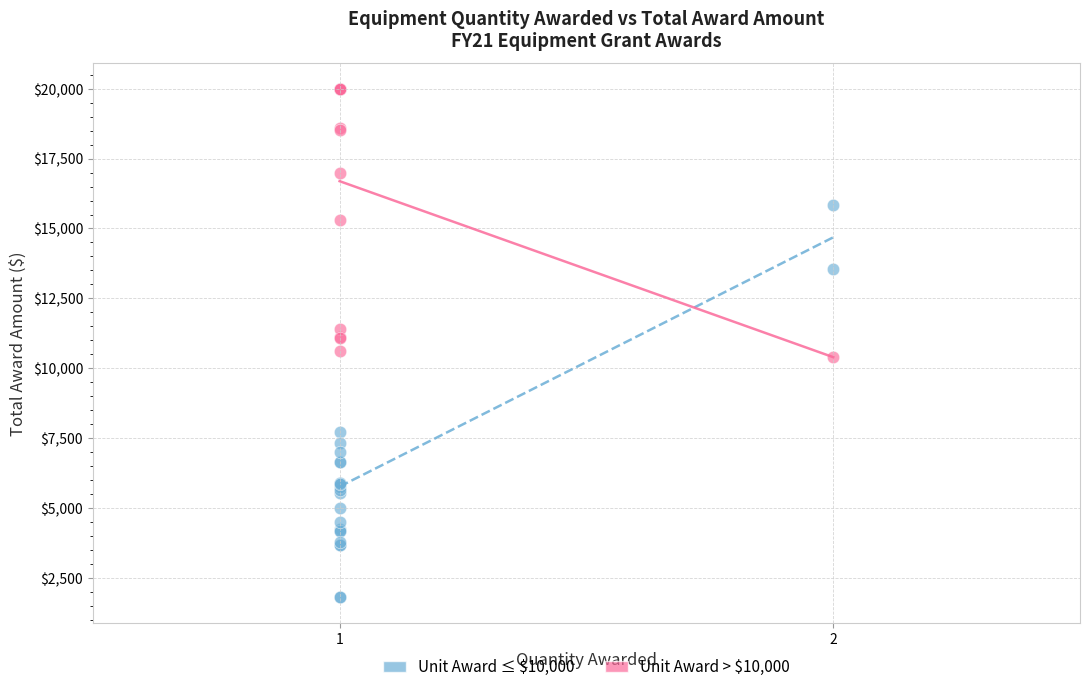

What are all the series names shown in the legend?

Unit Award ≤ $10,000, Unit Award > $10,000